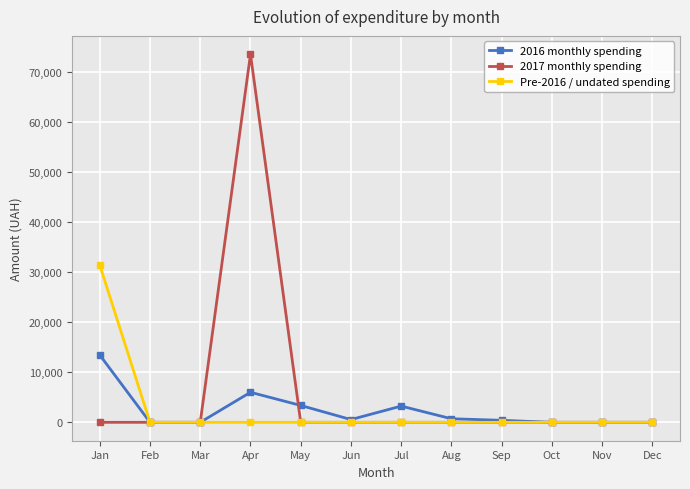

Which series has the largest total across all categories?

2017 monthly spending